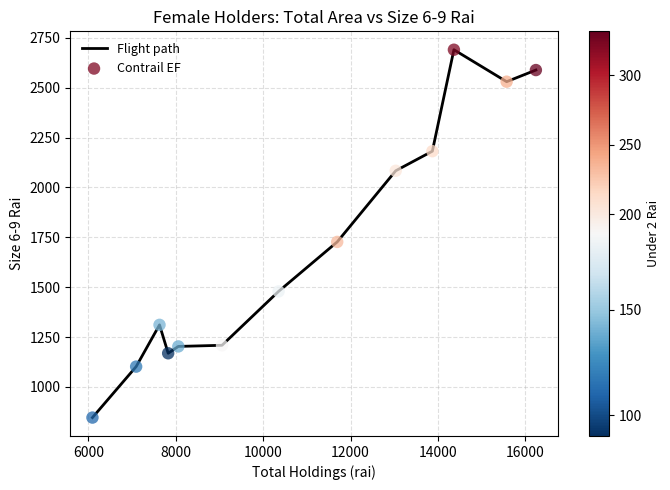

What is the greatest value displayed?

2690.0